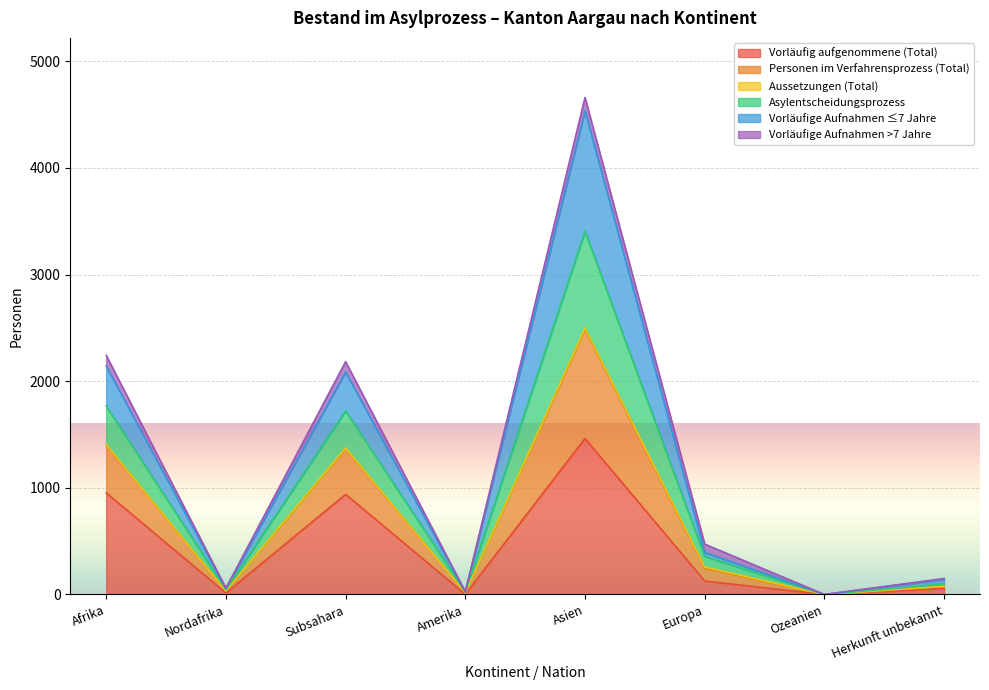

The Vorläufig aufgenommene (Total) series shows 939 at Subsahara. True or false?

True